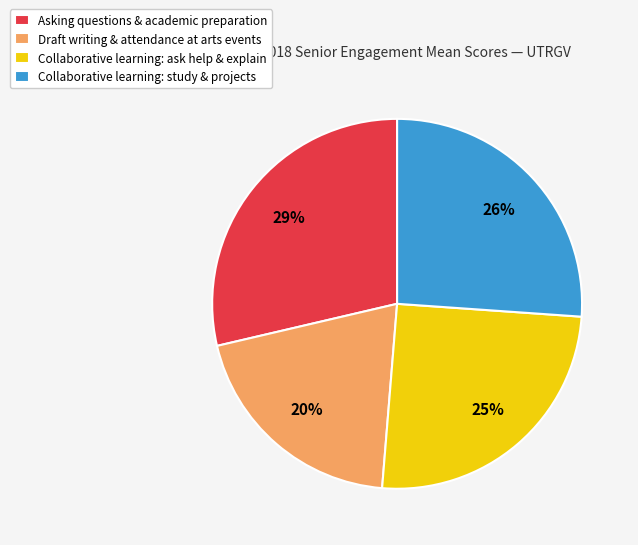

Which category has the smallest portion of the pie?

Draft writing & attendance at arts events